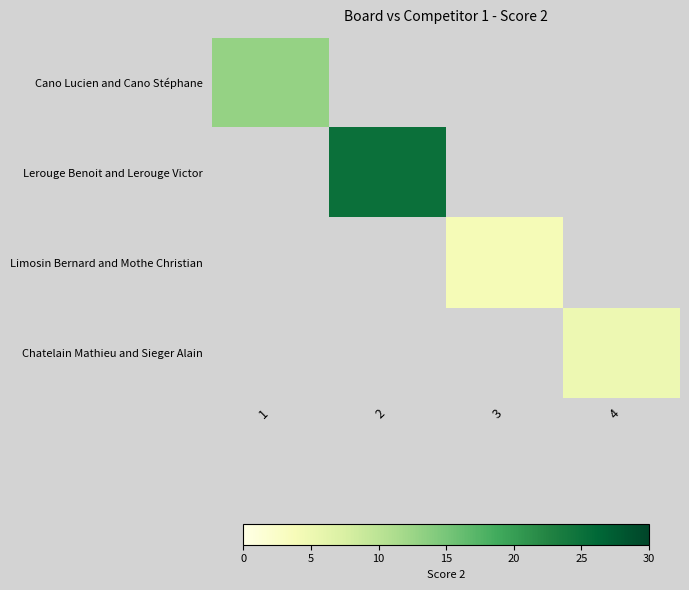

What is the smallest value displayed?

4.0